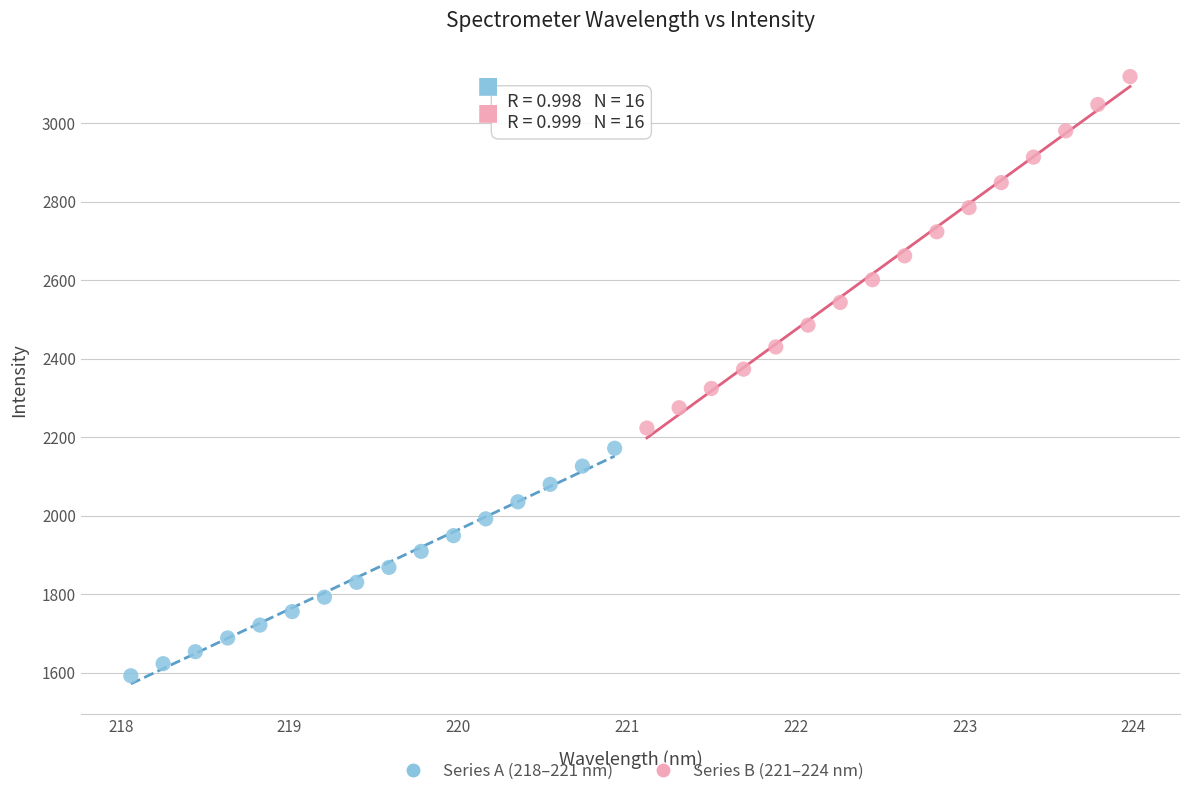

Which series has the widest spread of Y values?

Series B (221–224 nm)